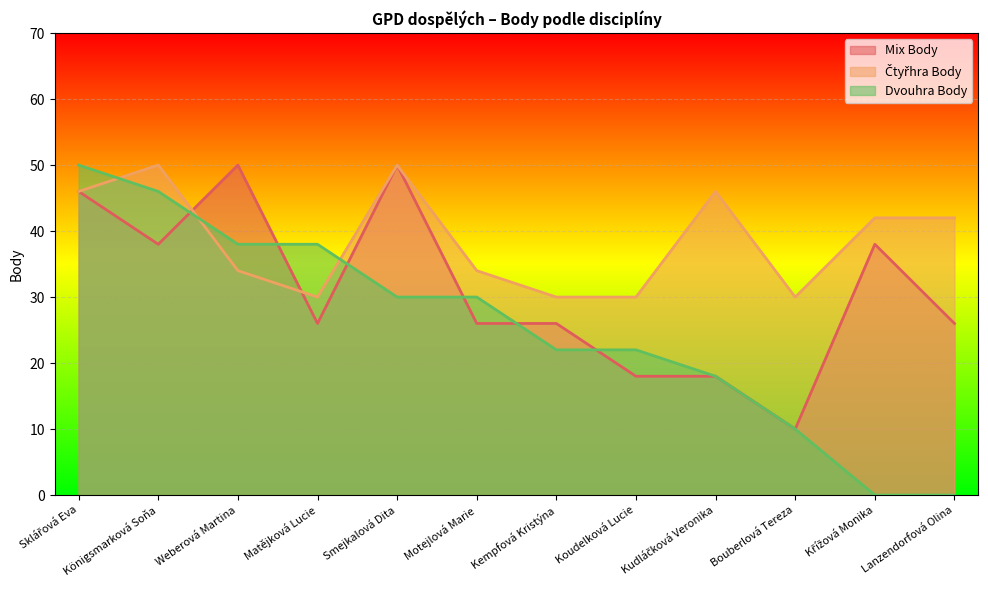

True or false: Čtyřhra Body has more than 1 interior local peaks.

True